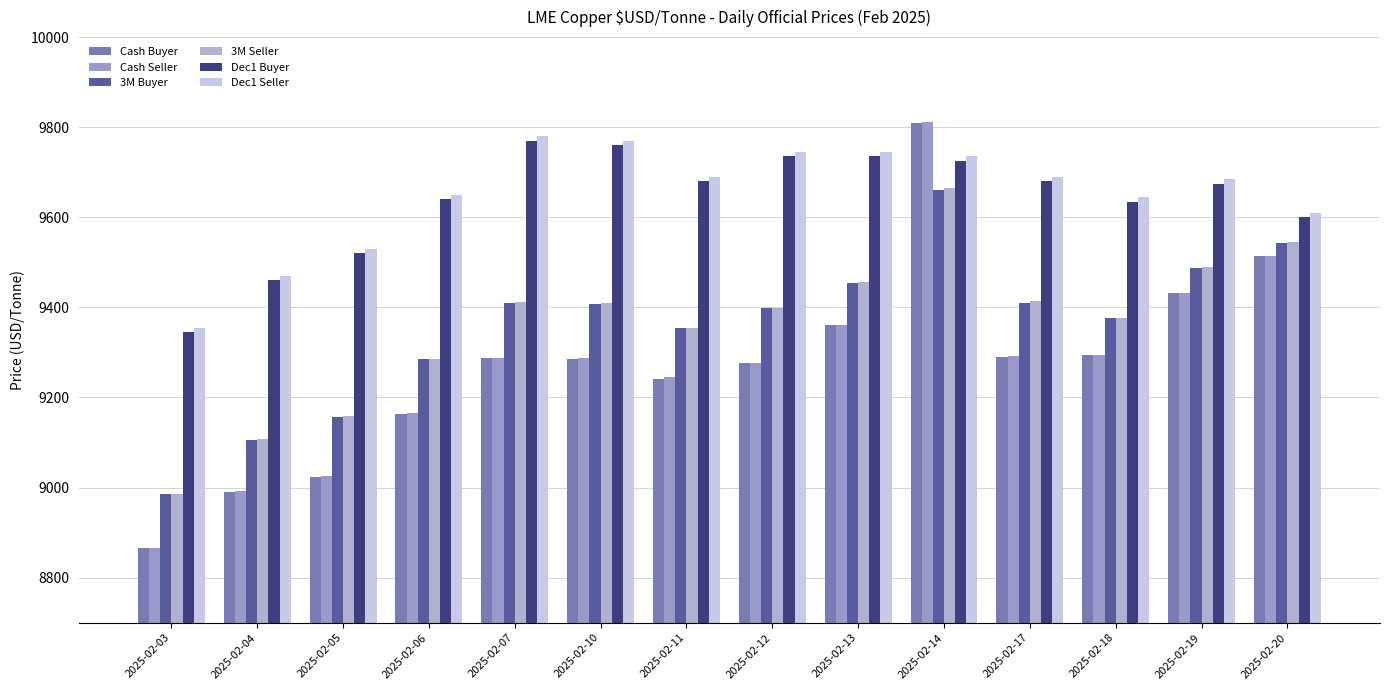

What is the spread (max minus min) of values at 2025-02-18?

350.5